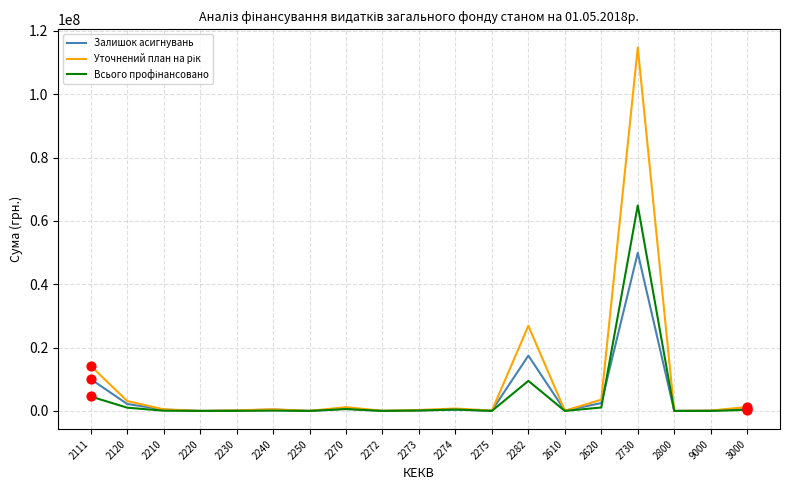

At how many categories does at least one series exceed 20739739?

2